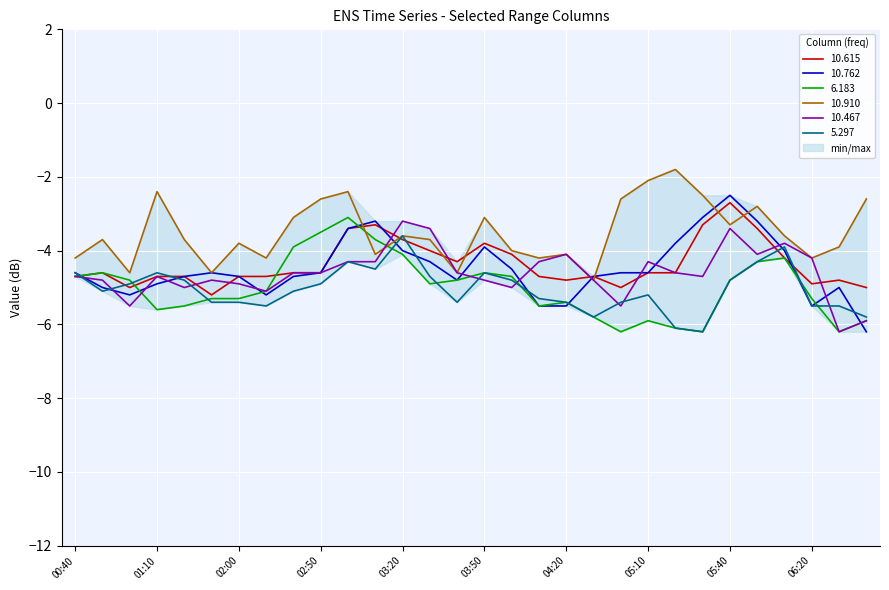

What is the difference between the 6.183 values at 03:20 and 03:40?

0.7